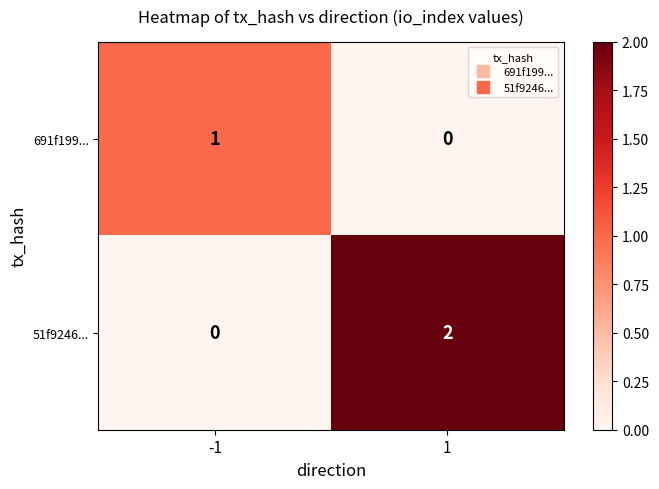

List the series in order of their overall mean, highest first.

51f9246..., 691f199...